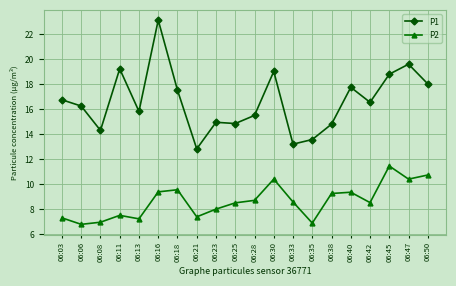

Is it true that P2 equals 10.4 at 06:47?

True